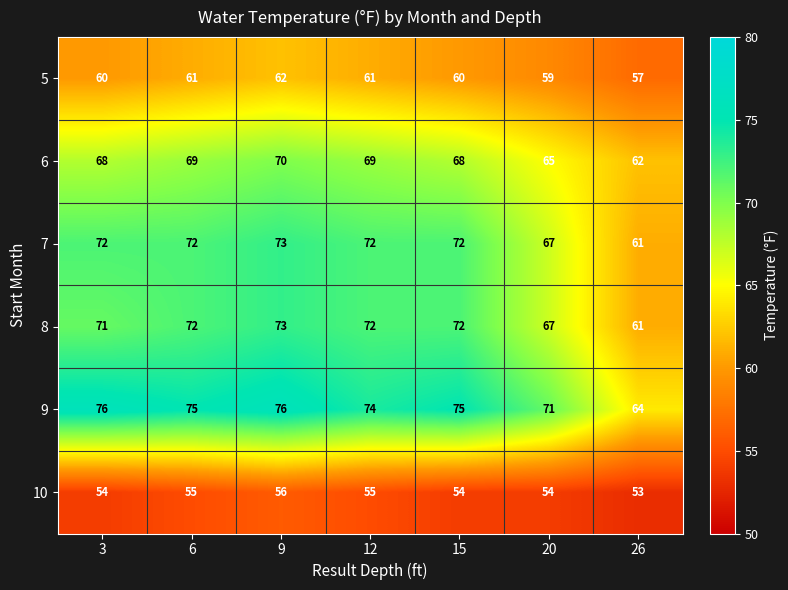

Is it true that 8 equals 100 at 15?

False